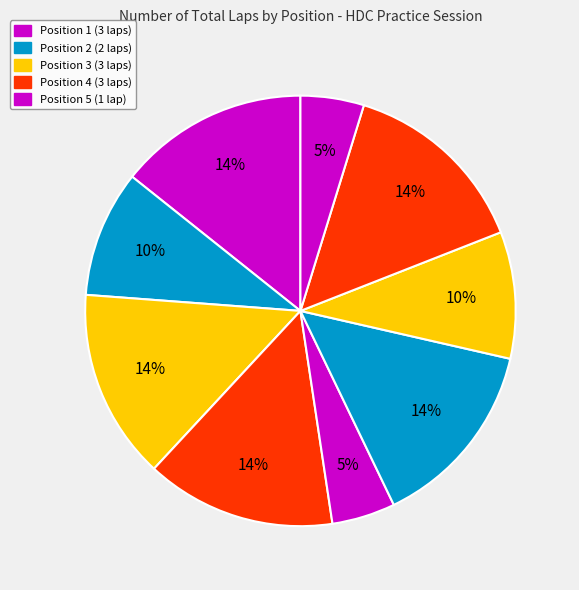

To the nearest percent, what is the average slice percentage?

11%